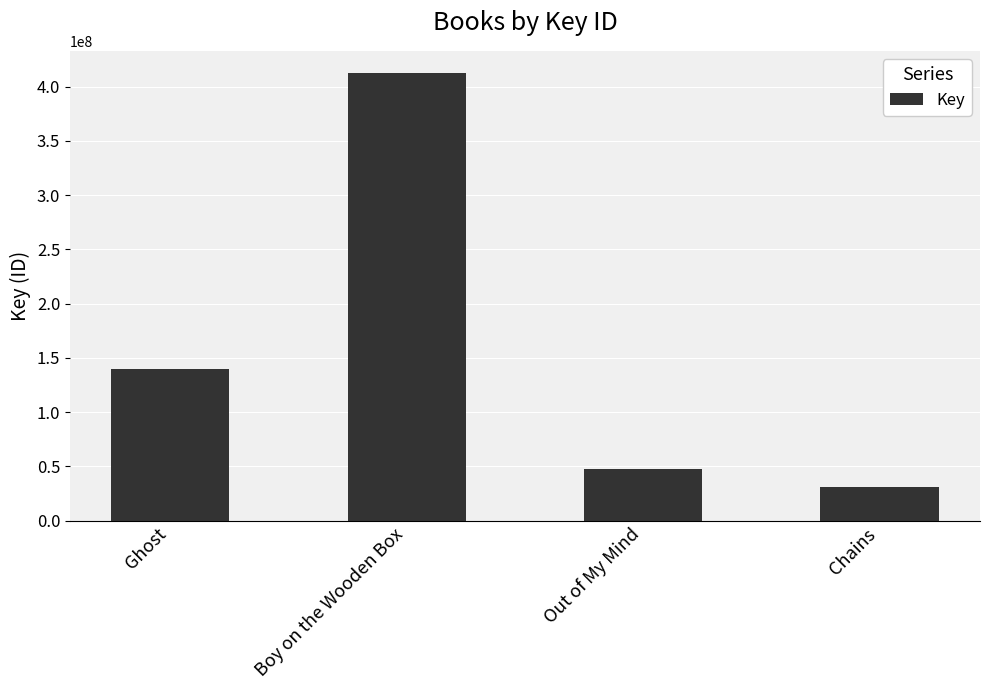

What is the label of the 4th bar from the left?

Chains